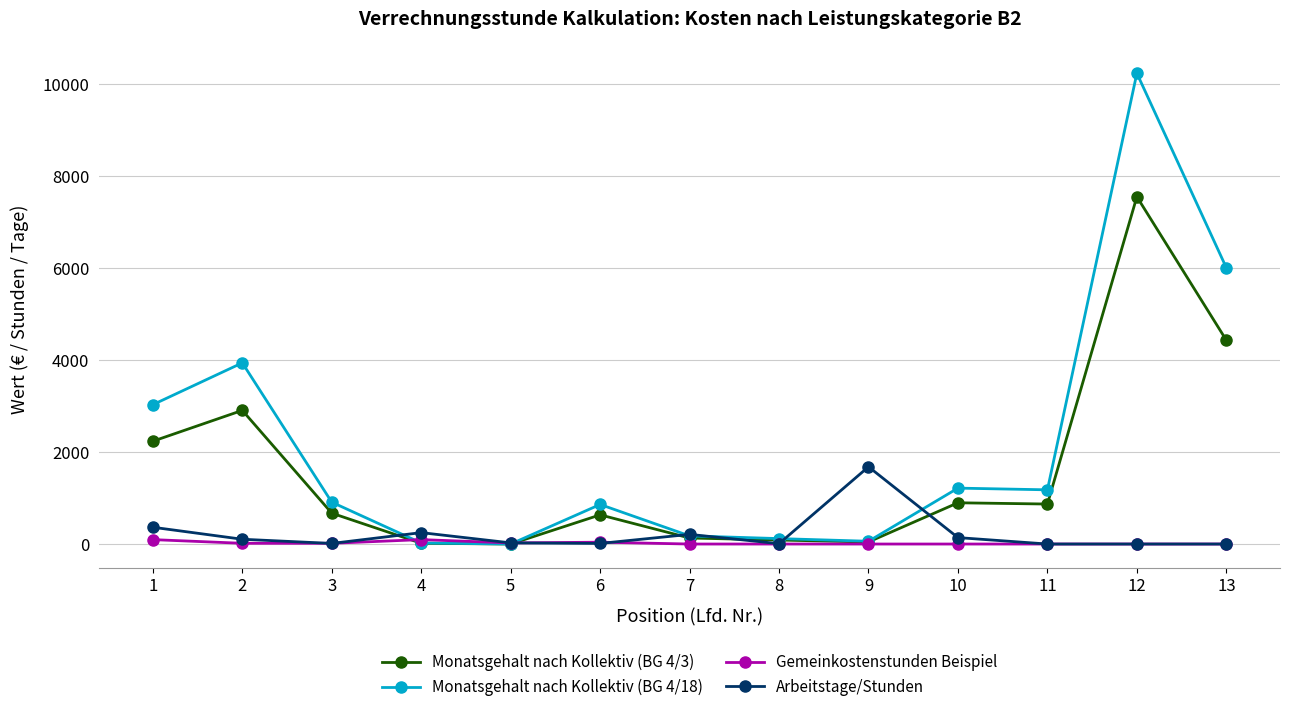

What are all the series names shown in the legend?

Monatsgehalt nach Kollektiv (BG 4/3), Monatsgehalt nach Kollektiv (BG 4/18), Gemeinkostenstunden Beispiel, Arbeitstage/Stunden